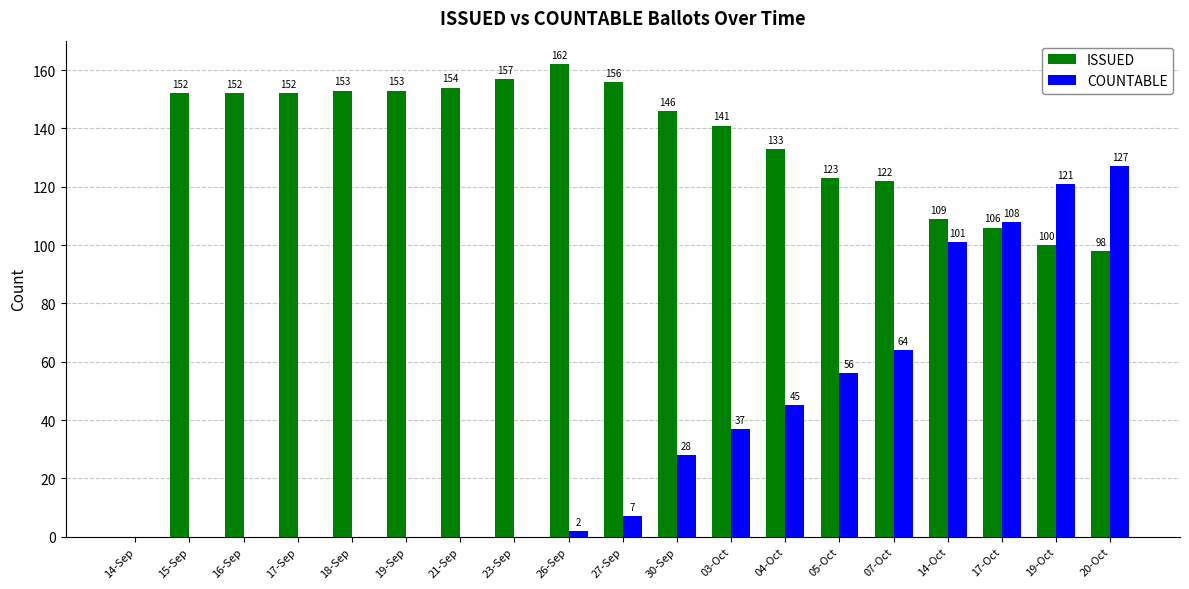

How many series are shown in this chart?

2